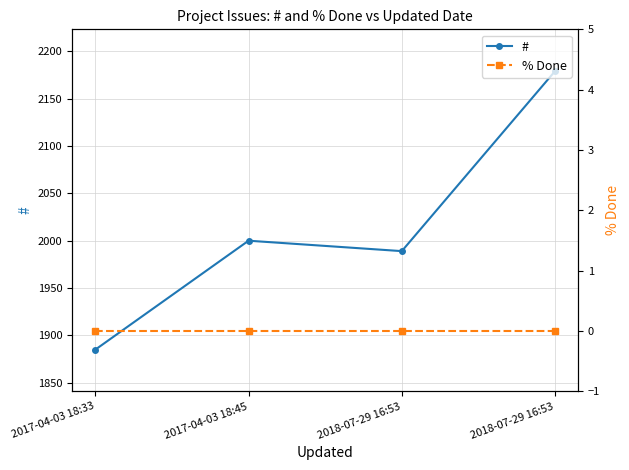

What is the label of the 2nd point from the right?

2018-07-29 16:53